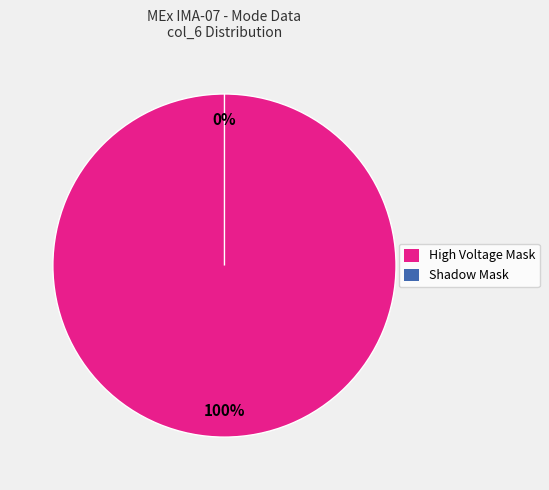

Is it true that High Voltage Mask is 99% of the pie?

False